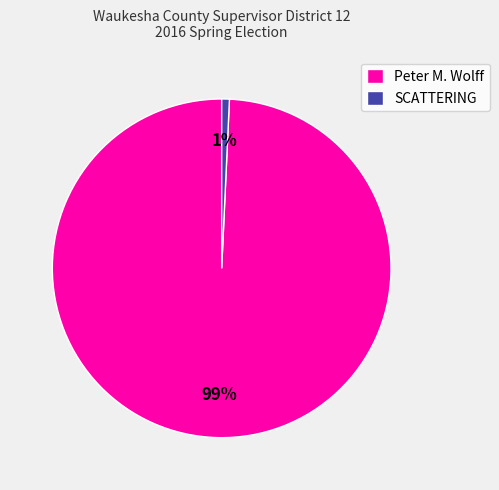

Is it true that SCATTERING is 1% of the pie?

True